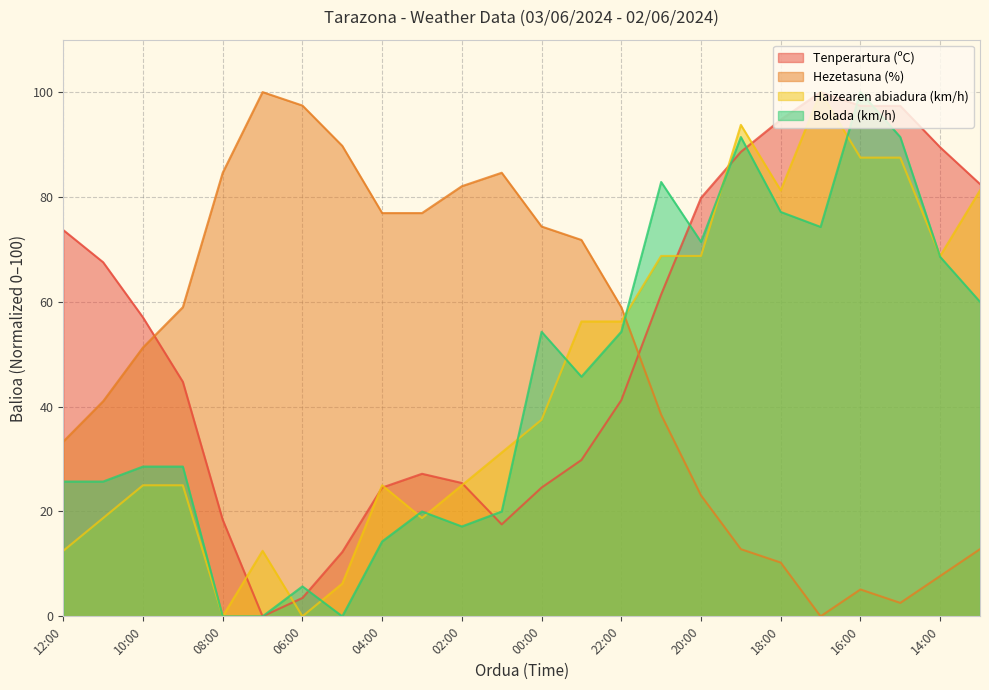

In Bolada (km/h), how many points are lower than both neighbors (excluding endpoints)?

5